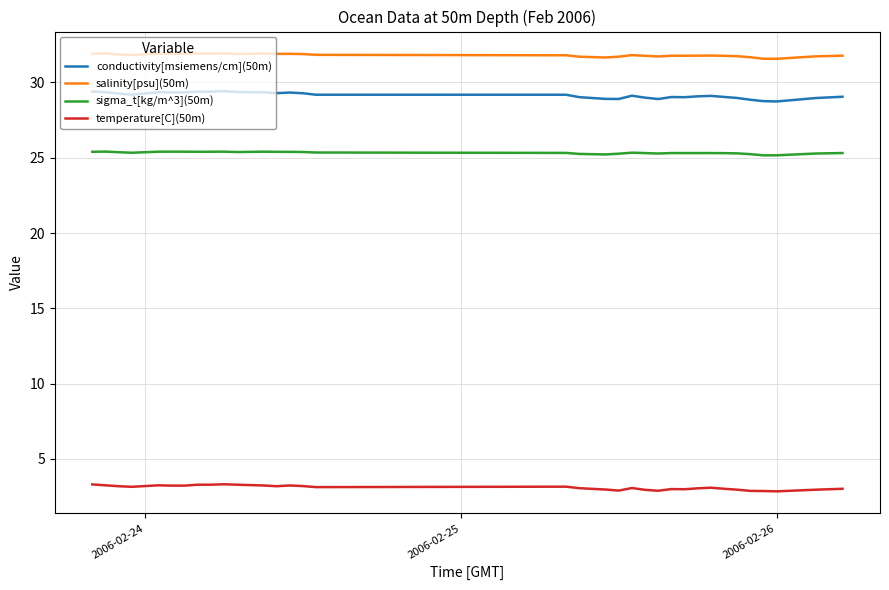

Does the chart have visible grid lines?

Yes